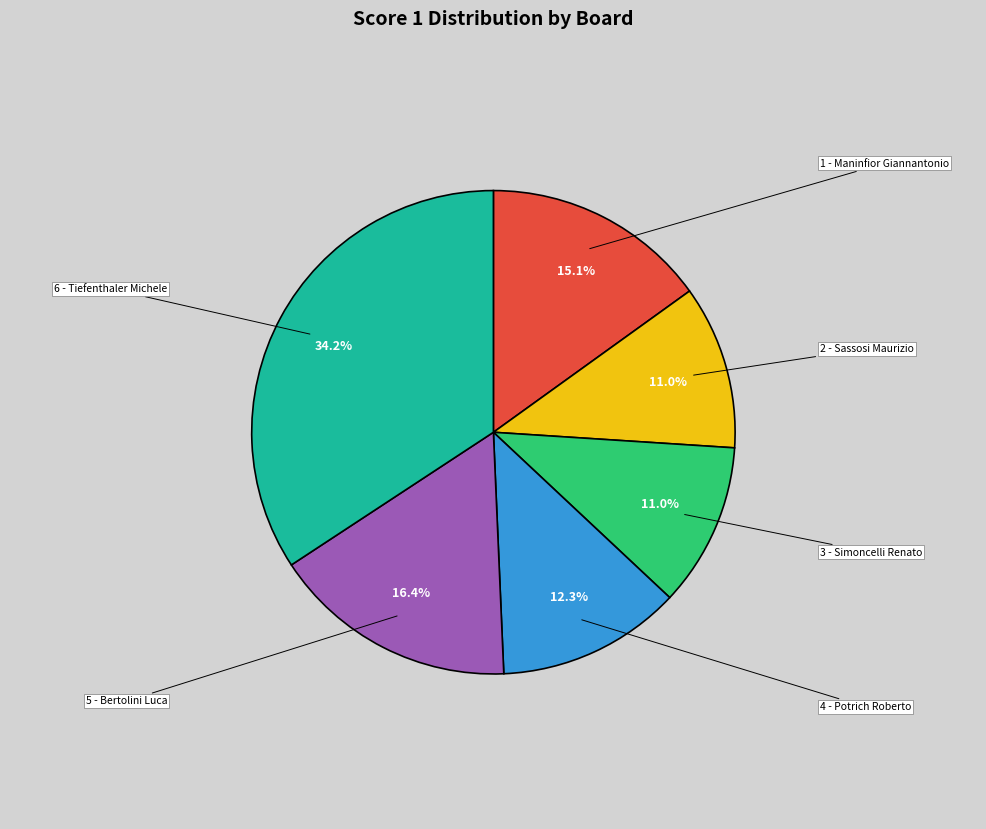

Is there any slice that represents more than half of the pie?

No